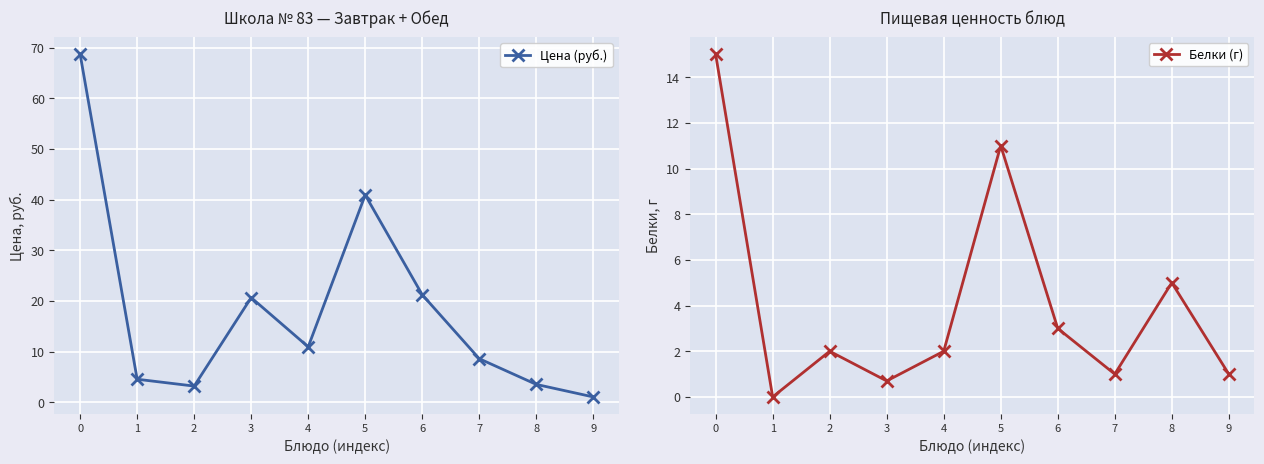

What is the difference between the maximum and second lowest values in the Белки (г) series?

14.3